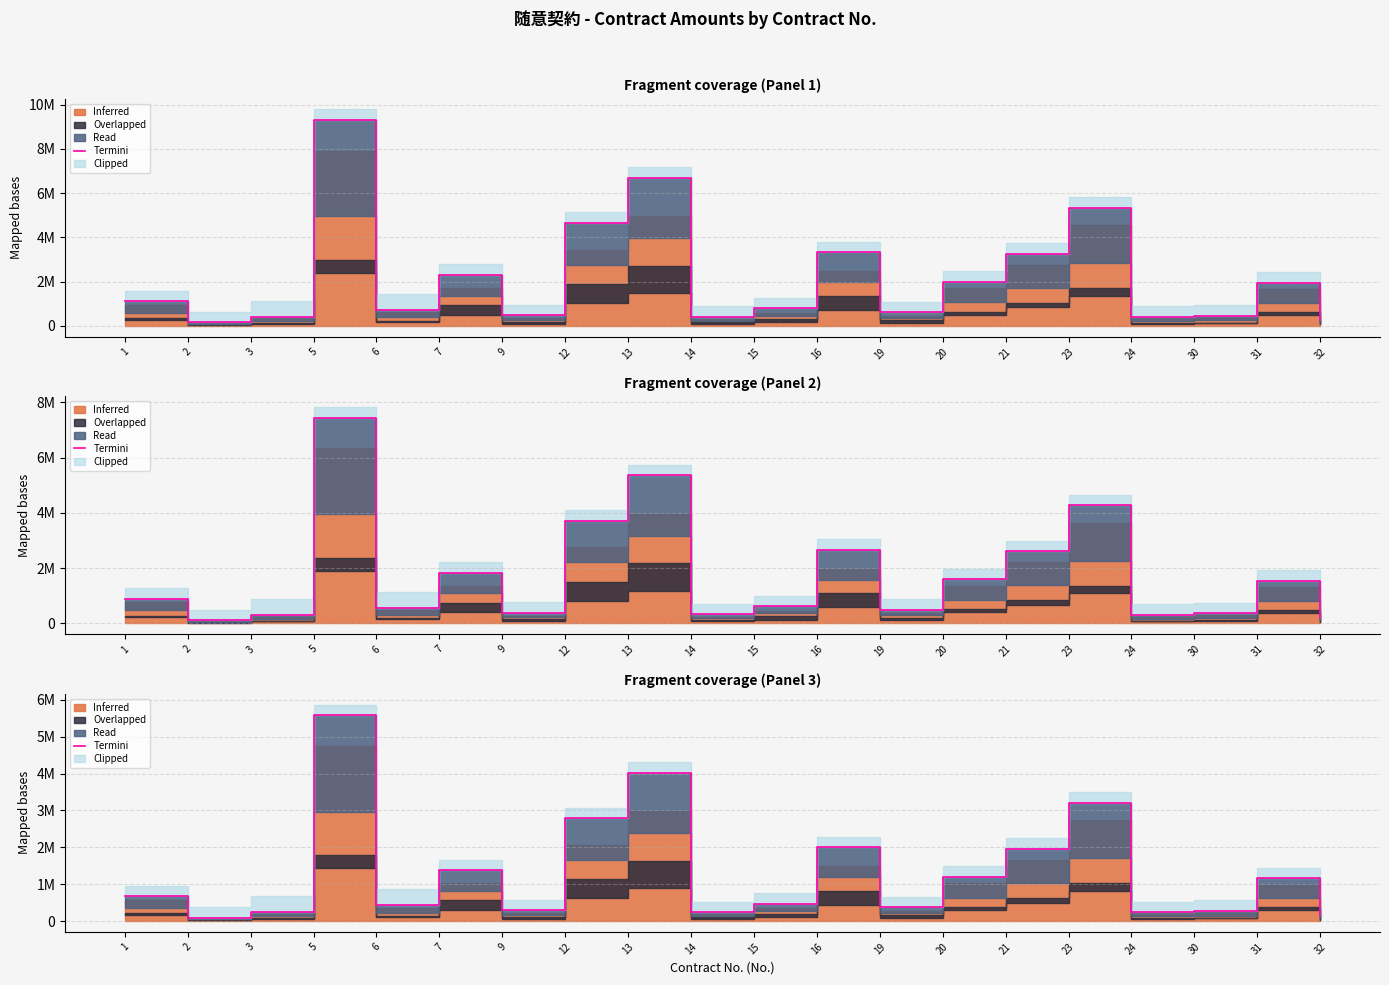

The chart shows a value of 113181.7 at 6. True or false?

False